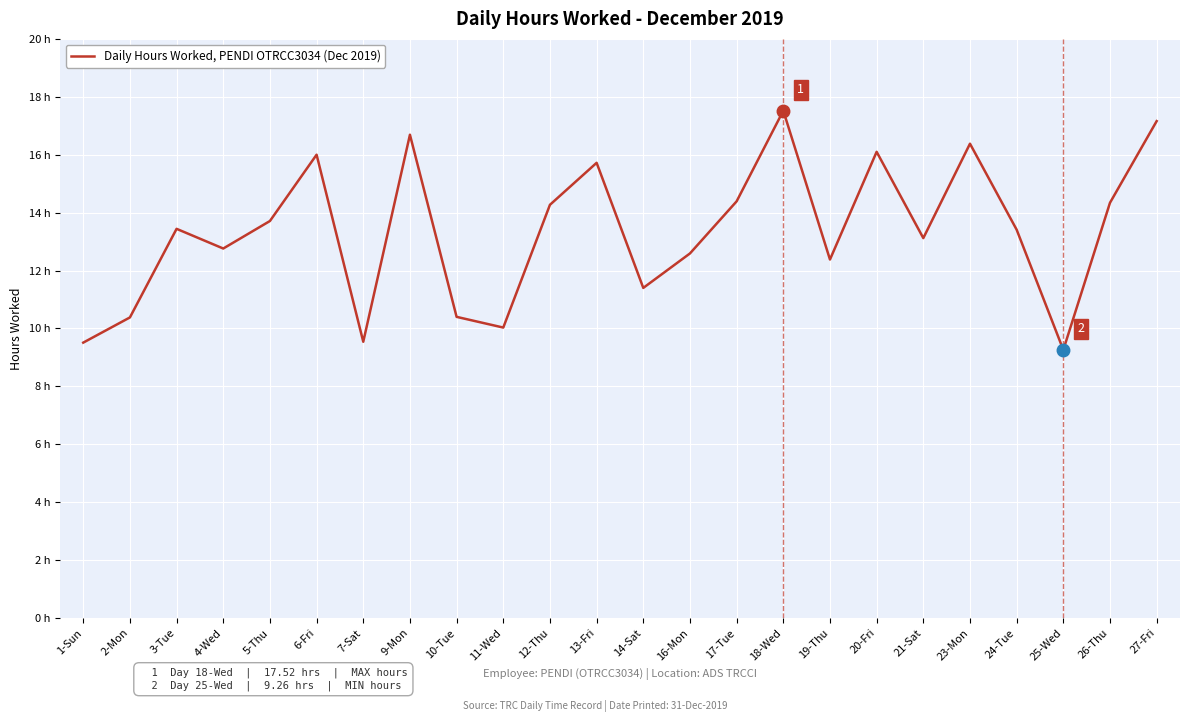

Reading left to right, extract all data points from this chart.

9.5	10.4	13.4	12.8	13.7	16.0	9.5	16.7	10.4	10.0	14.3	15.7	11.4	12.6	14.4	17.5	12.4	16.1	13.1	16.4	13.4	9.3	14.3	17.2